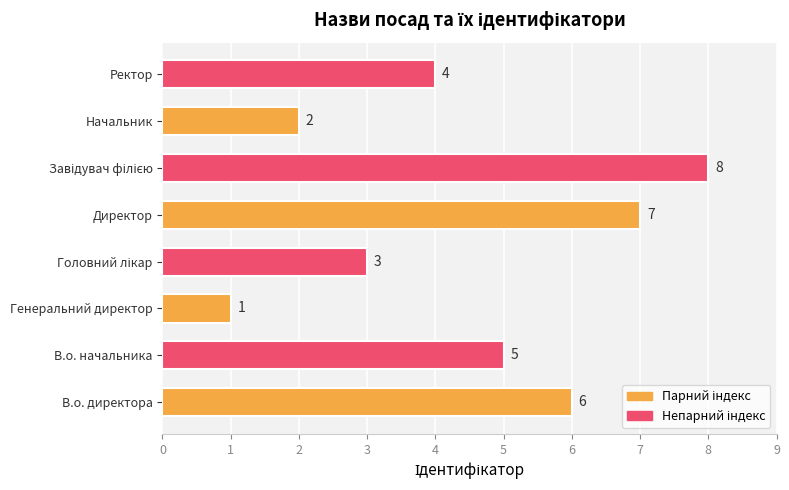

How many values are below 5?

4